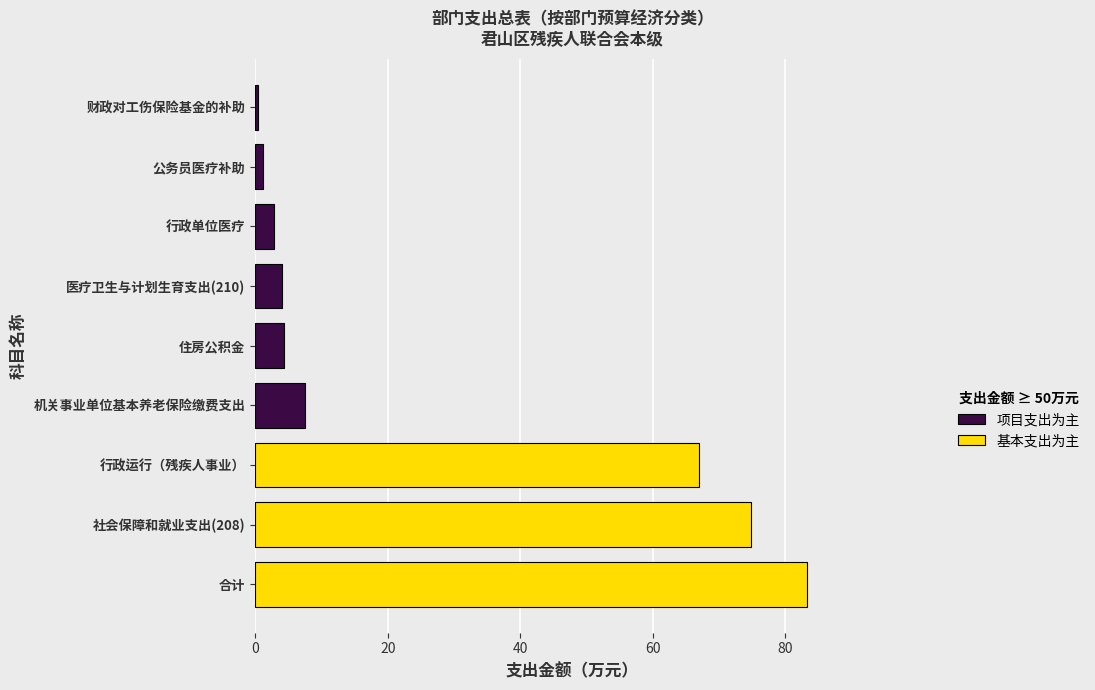

At which label is the value closest to 41?

行政运行（残疾人事业）